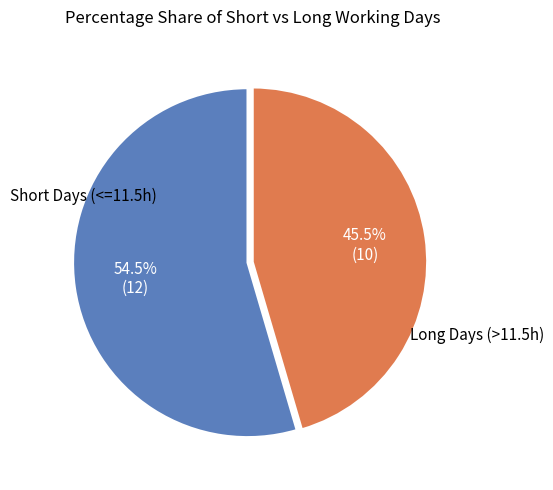

Is there any slice that represents more than half of the pie?

Yes